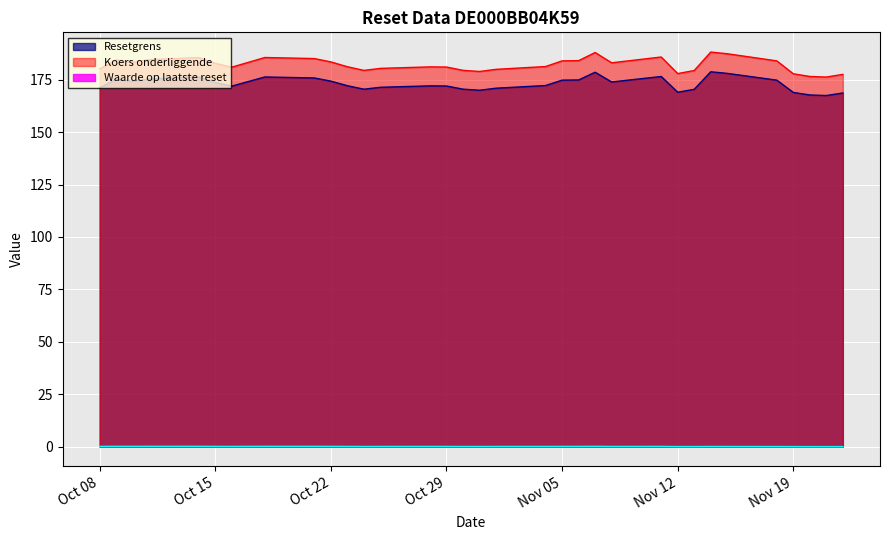

Which series changed the most between 6 and 10?

Koers onderliggende